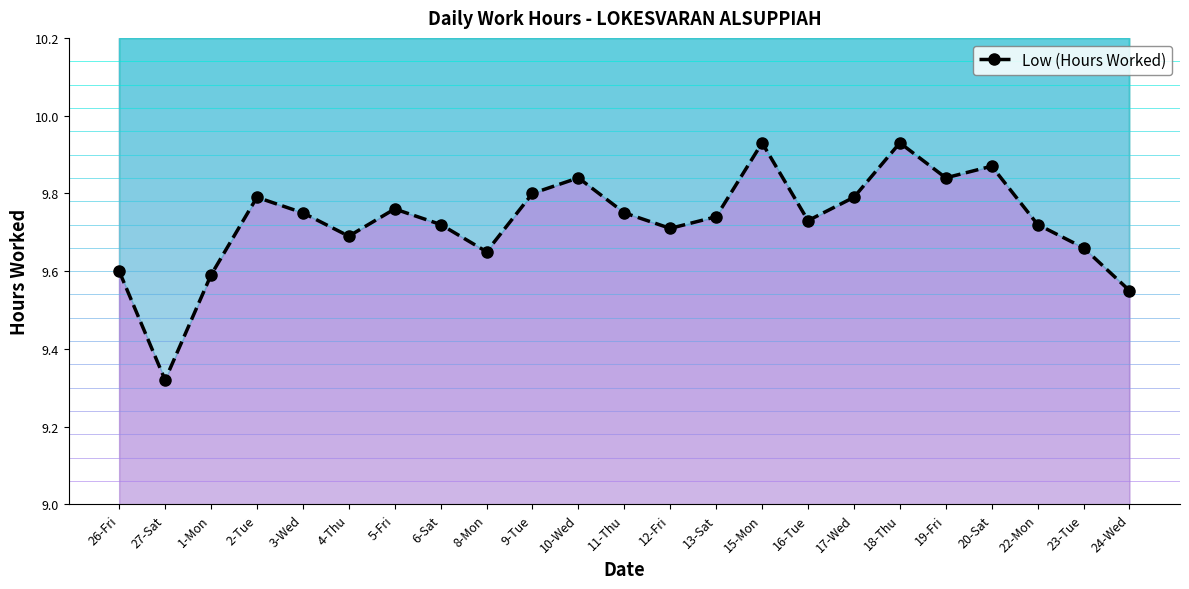

What is the difference between the values at 18-Thu and 1-Mon?

0.3